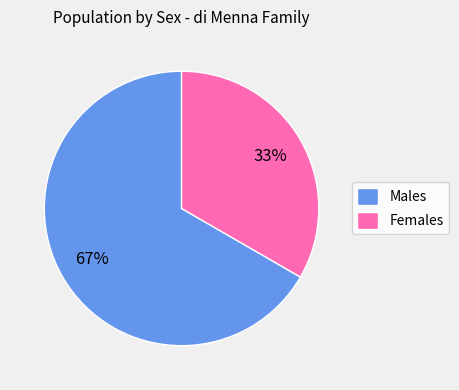

Is there a majority slice in this chart?

Yes